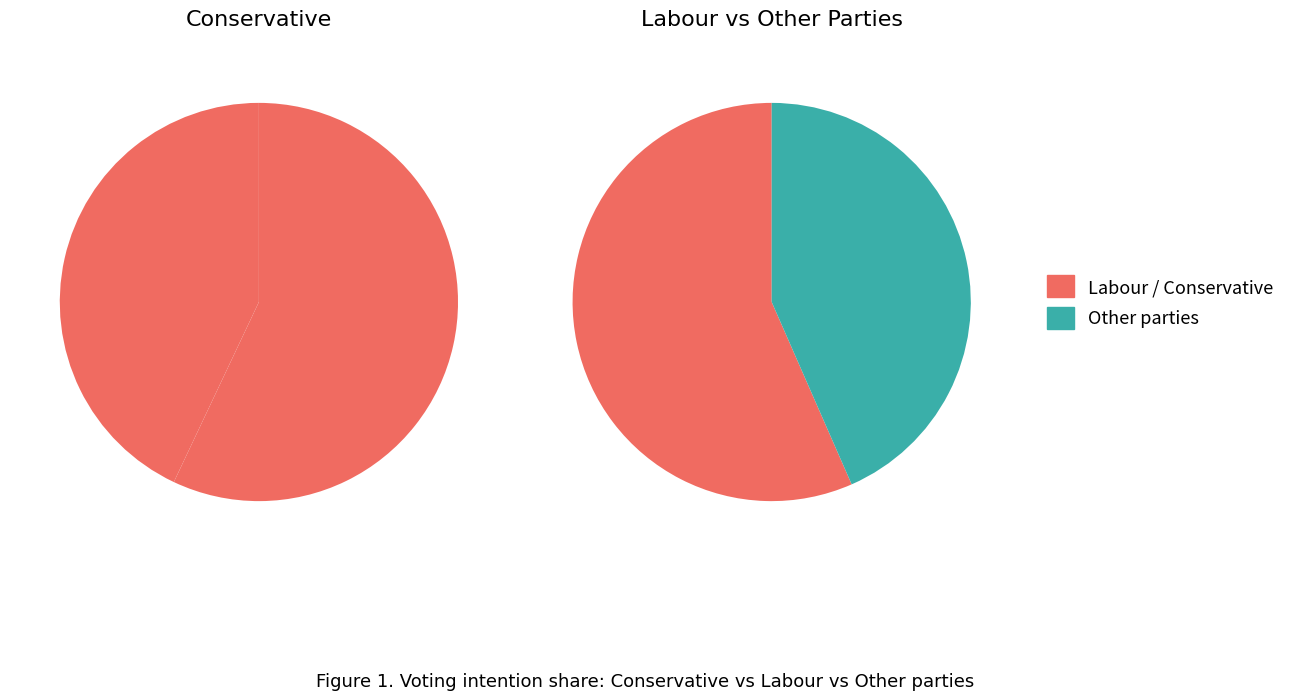

To the nearest percent, what is the difference between the largest and smallest slice percentages?

42%